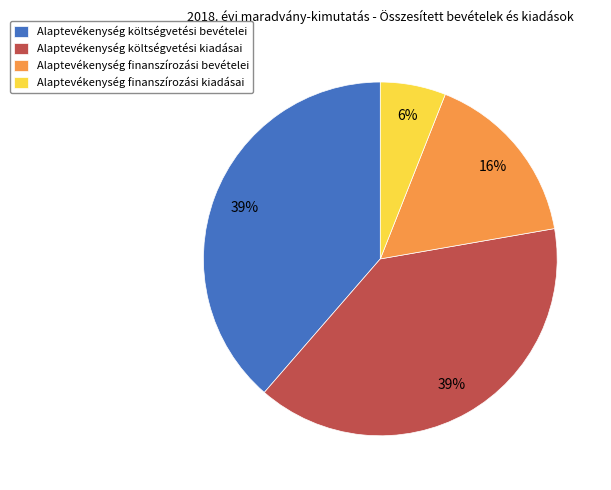

To the nearest percent, what is the difference between the largest and smallest slice percentages?

33%